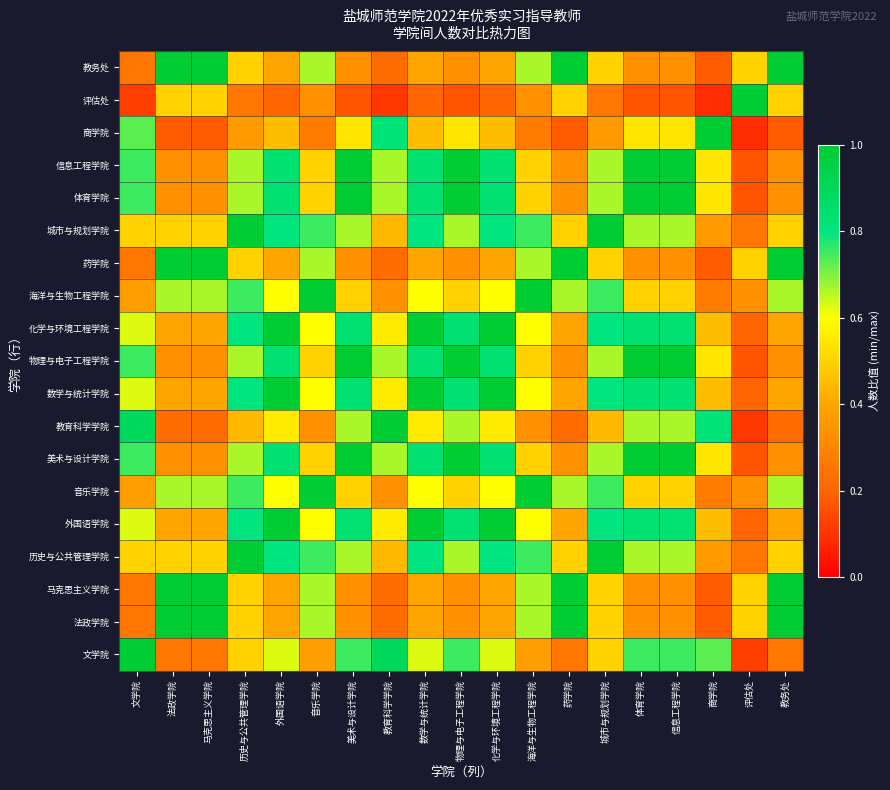

What is the minimum value shown in the chart?

0.1